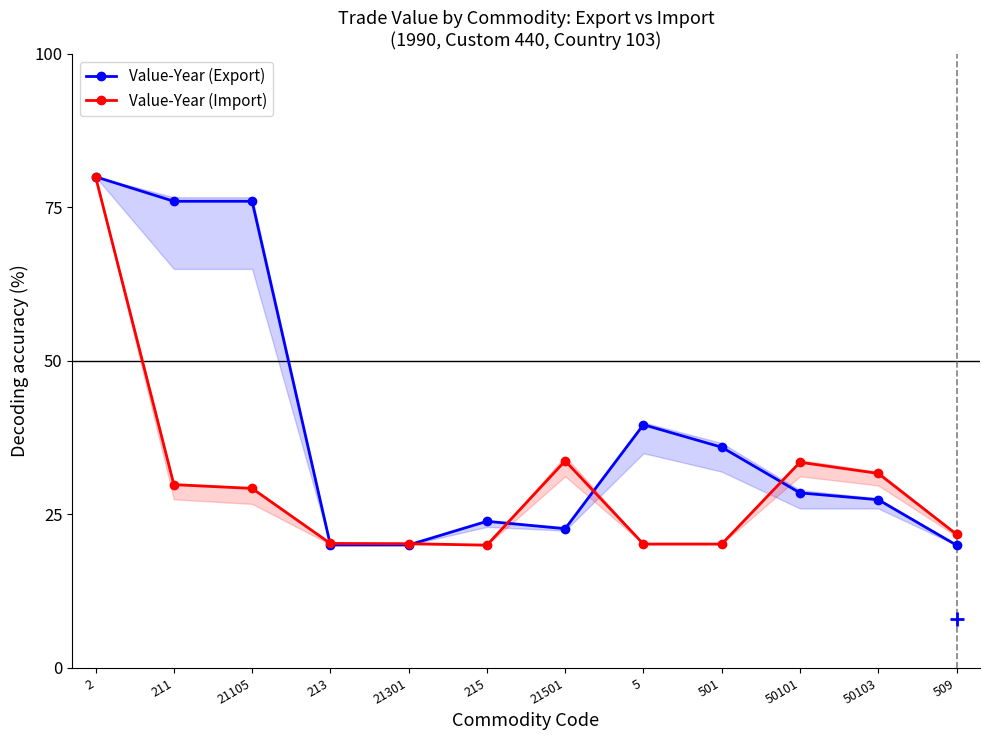

After their last crossing, which series has the higher values: Value-Year (Import) or Value-Year (Export)?

Value-Year (Import)